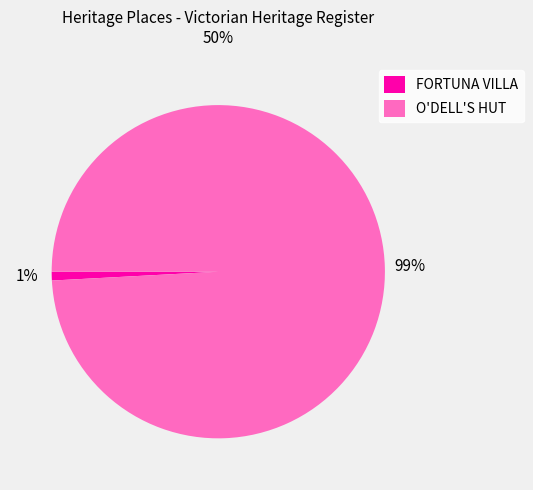

What percentage is the O'DELL'S HUT slice, to the nearest percent?

99%